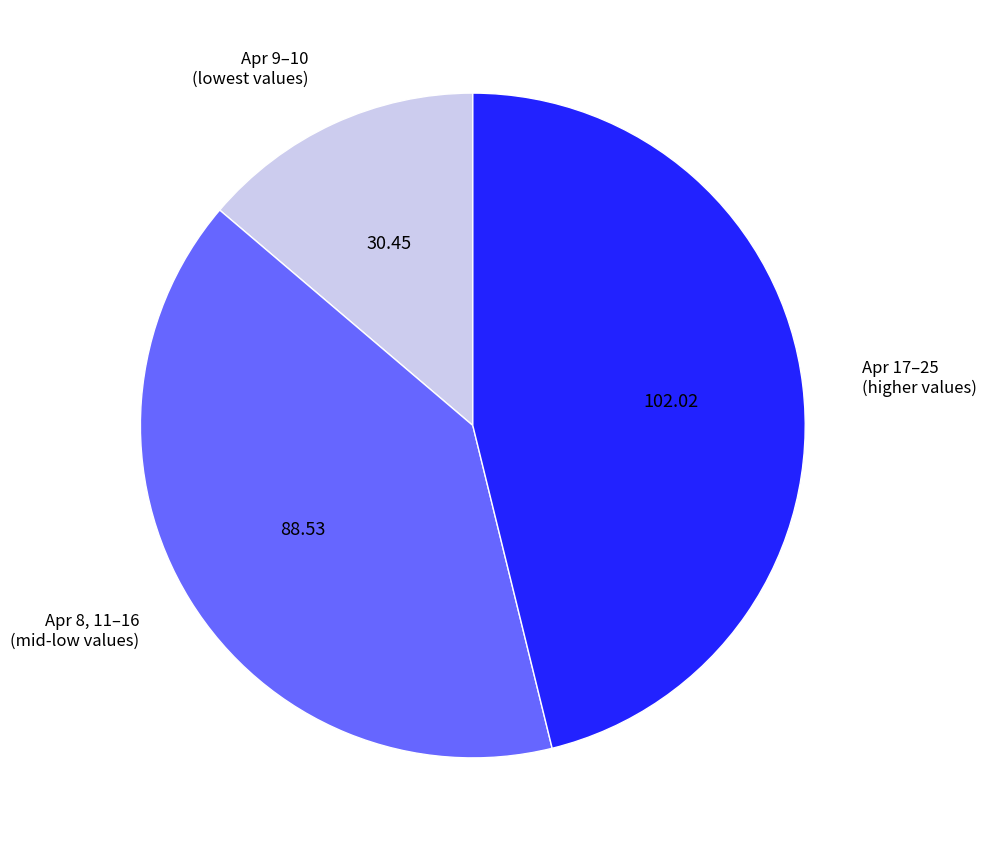

Rank the categories by value from lowest to highest.

Apr 9–10 (lowest values), Apr 8, 11–16 (mid-low values), Apr 17–25 (higher values)